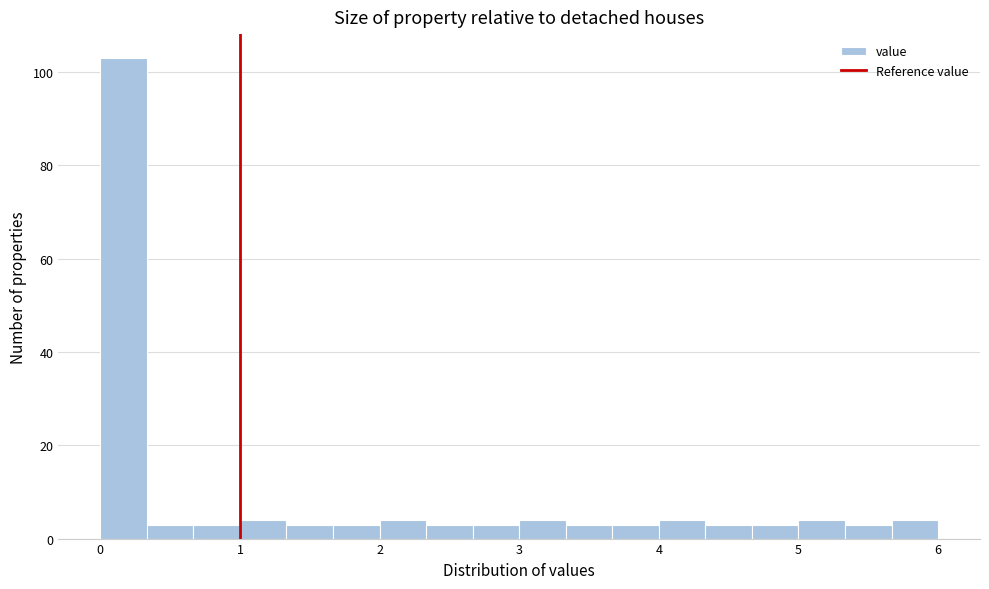

Read against the x-axis, roughly where is the centre of the tallest bar?

0.2